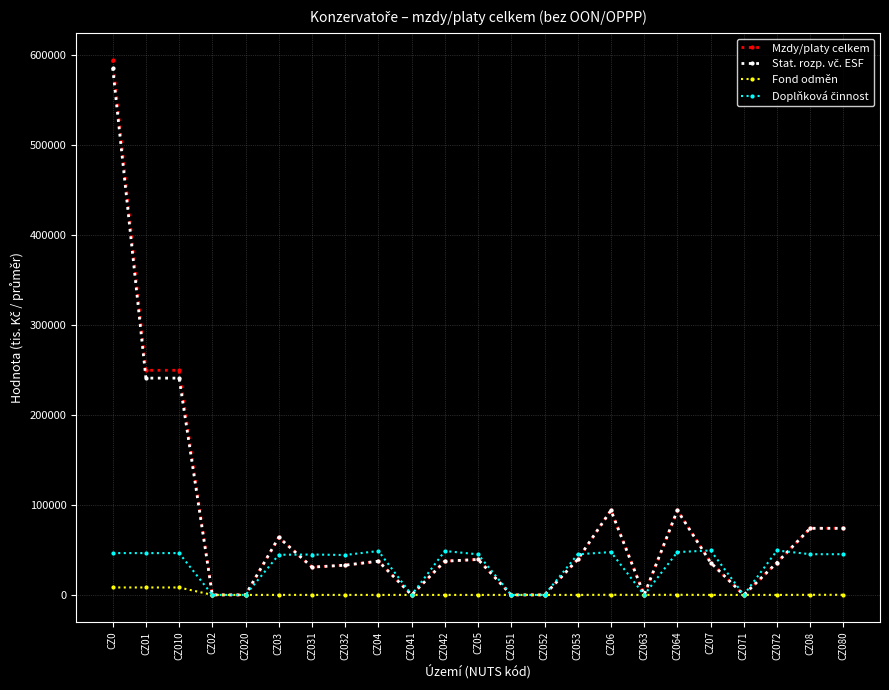

The value of Mzdy/platy celkem at CZ08 is 74149.6. True or false?

True